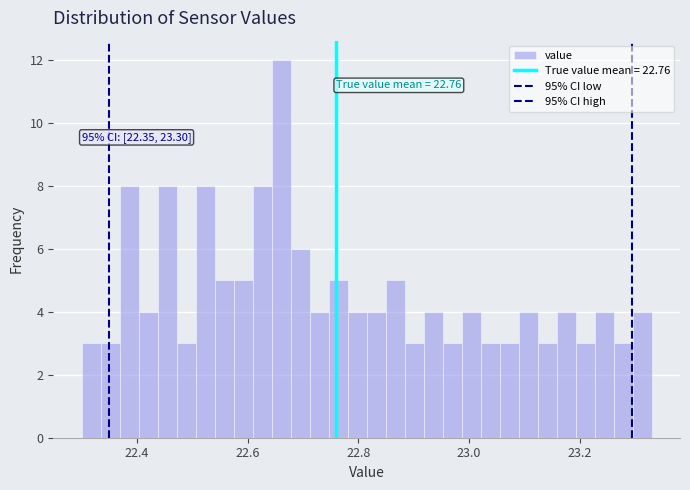

Around what value on the x-axis is the tallest bar? Give the approximate position of its centre, as read against the axis.

22.66